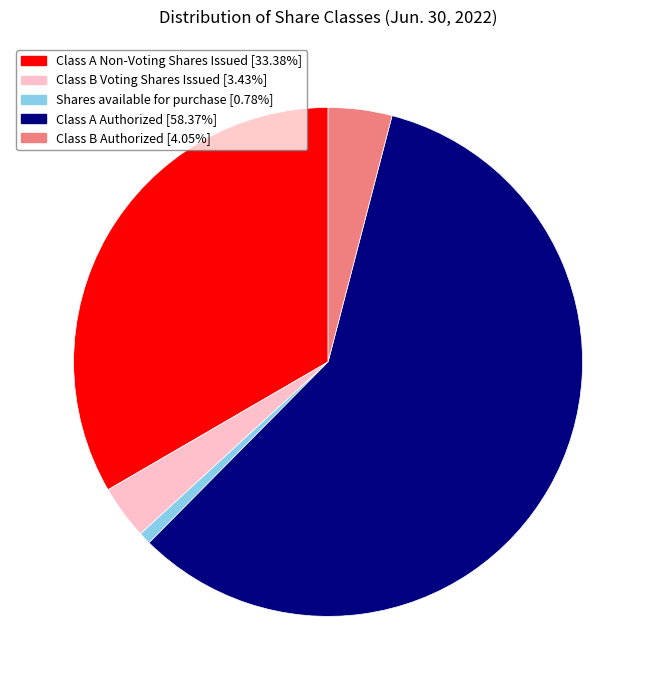

How many segments does this pie chart have?

5